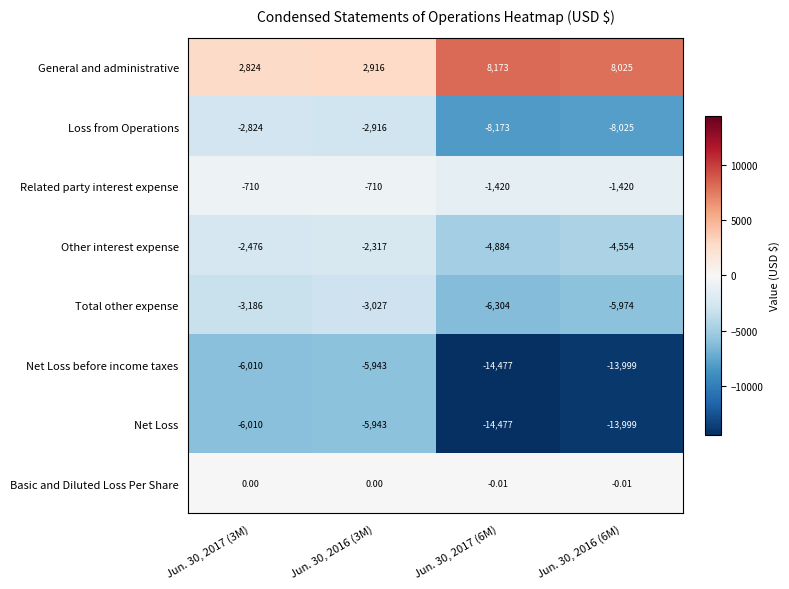

What is the maximum value shown in the chart?

8173.0